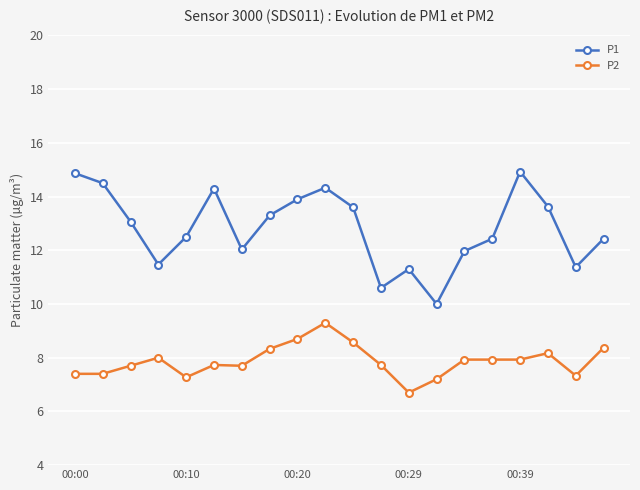

Does the chart display data point markers on the line(s)?

Yes